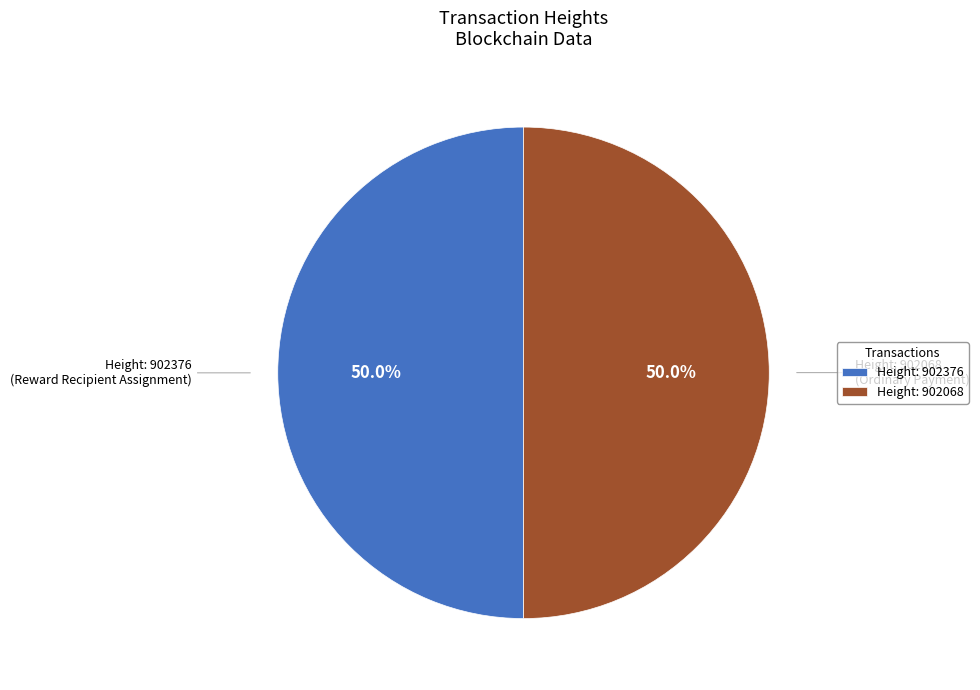

What percentage is NOT represented by Height: 902376?

50.0%